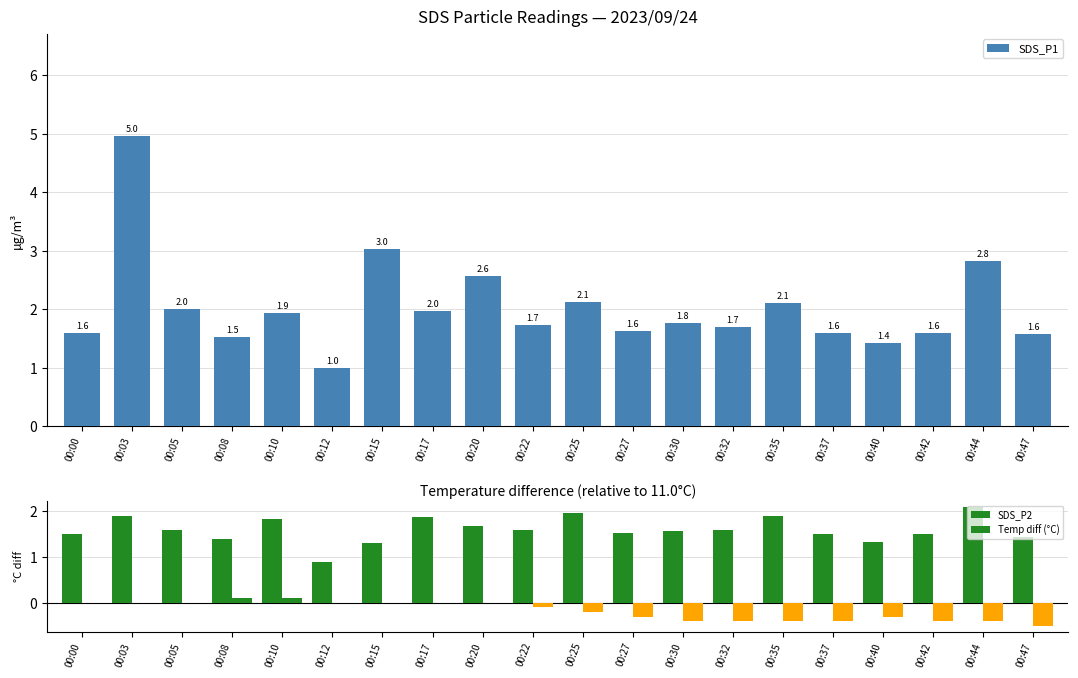

How many values in Temp diff (°C) are below zero?

11